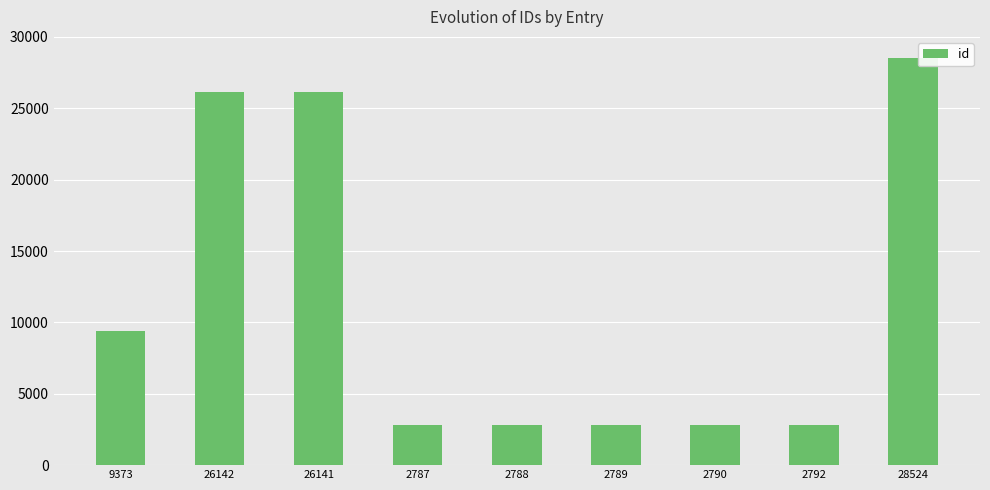

What is the label of the 3rd bar from the left?

26141